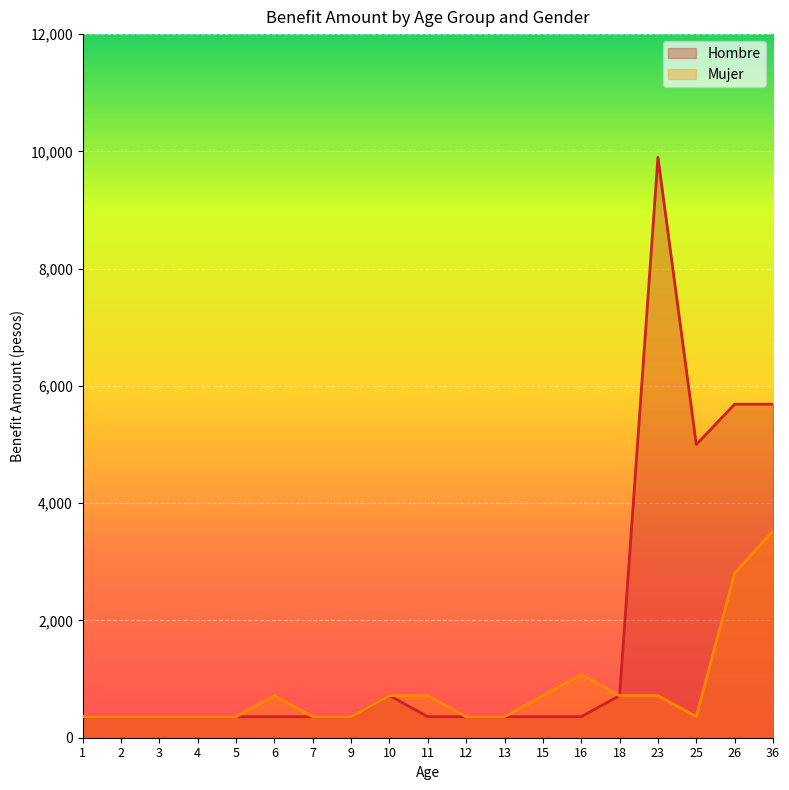

Rank the series at 15 from highest to lowest value.

Mujer, Hombre